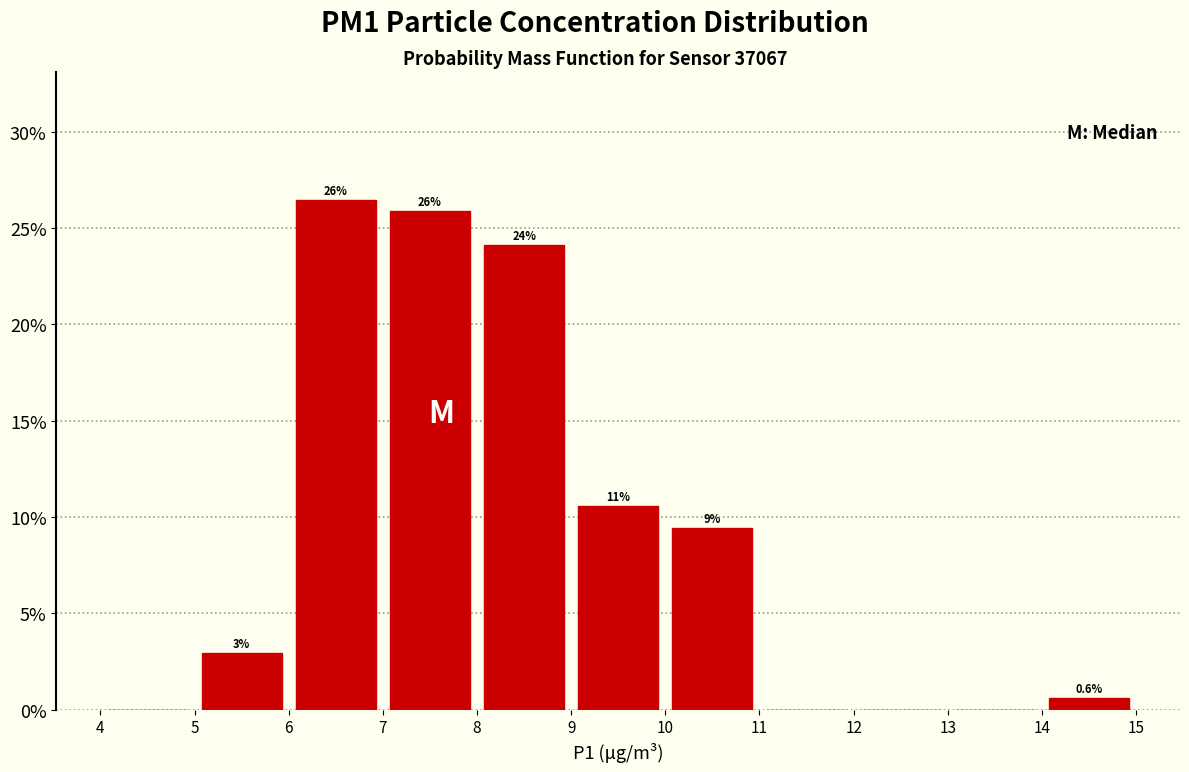

Over which range of the x-axis is the bar tallest?

6 to 7